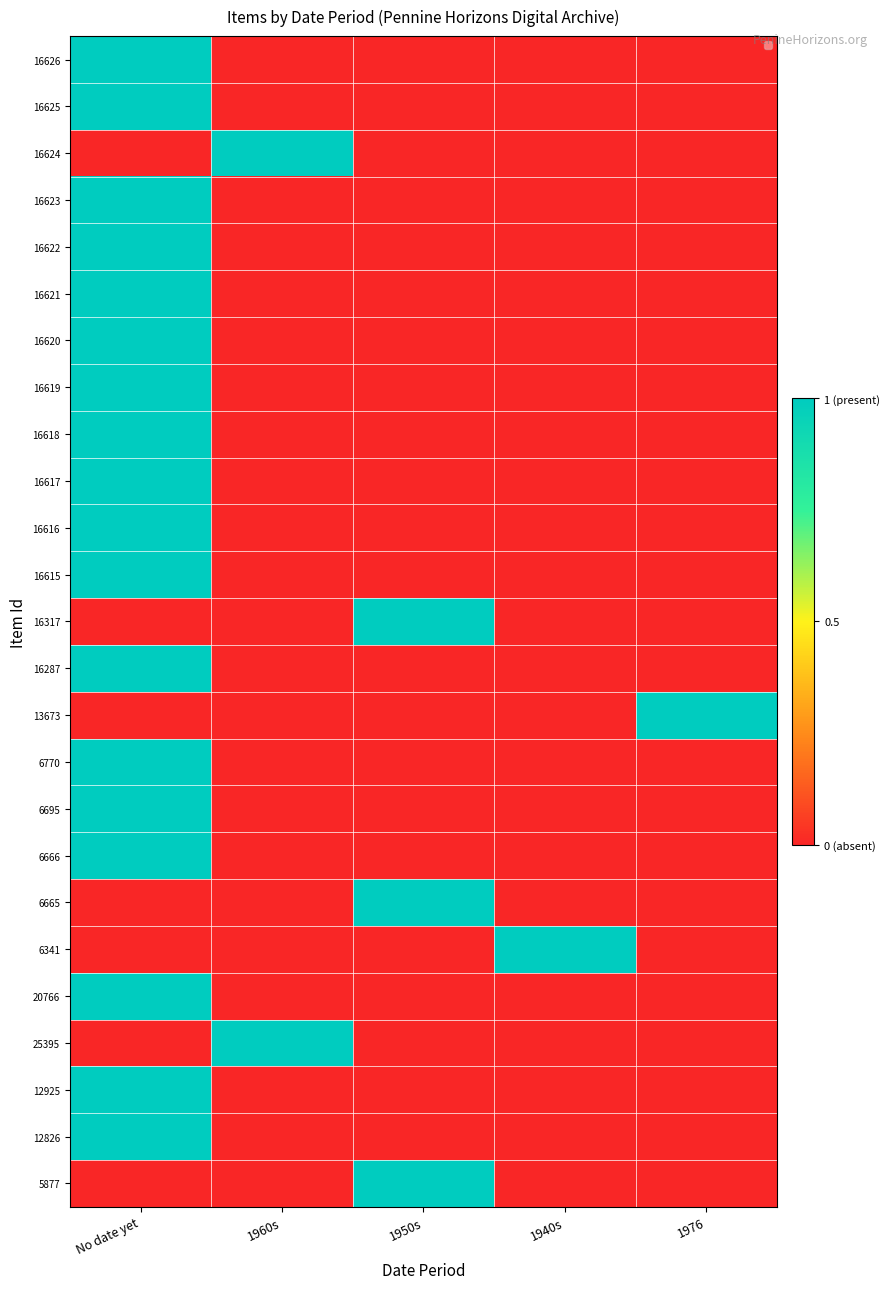

Reading left to right, what are all the values shown in this chart?

16626: No date yet=1	1960s=0	1950s=0	1940s=0	1976=0
16625: No date yet=1	1960s=0	1950s=0	1940s=0	1976=0
16624: No date yet=0	1960s=1	1950s=0	1940s=0	1976=0
16623: No date yet=1	1960s=0	1950s=0	1940s=0	1976=0
16622: No date yet=1	1960s=0	1950s=0	1940s=0	1976=0
16621: No date yet=1	1960s=0	1950s=0	1940s=0	1976=0
16620: No date yet=1	1960s=0	1950s=0	1940s=0	1976=0
16619: No date yet=1	1960s=0	1950s=0	1940s=0	1976=0
16618: No date yet=1	1960s=0	1950s=0	1940s=0	1976=0
16617: No date yet=1	1960s=0	1950s=0	1940s=0	1976=0
16616: No date yet=1	1960s=0	1950s=0	1940s=0	1976=0
16615: No date yet=1	1960s=0	1950s=0	1940s=0	1976=0
16317: No date yet=0	1960s=0	1950s=1	1940s=0	1976=0
16287: No date yet=1	1960s=0	1950s=0	1940s=0	1976=0
13673: No date yet=0	1960s=0	1950s=0	1940s=0	1976=1
6770: No date yet=1	1960s=0	1950s=0	1940s=0	1976=0
6695: No date yet=1	1960s=0	1950s=0	1940s=0	1976=0
6666: No date yet=1	1960s=0	1950s=0	1940s=0	1976=0
6665: No date yet=0	1960s=0	1950s=1	1940s=0	1976=0
6341: No date yet=0	1960s=0	1950s=0	1940s=1	1976=0
20766: No date yet=1	1960s=0	1950s=0	1940s=0	1976=0
25395: No date yet=0	1960s=1	1950s=0	1940s=0	1976=0
12925: No date yet=1	1960s=0	1950s=0	1940s=0	1976=0
12826: No date yet=1	1960s=0	1950s=0	1940s=0	1976=0
5877: No date yet=0	1960s=0	1950s=1	1940s=0	1976=0